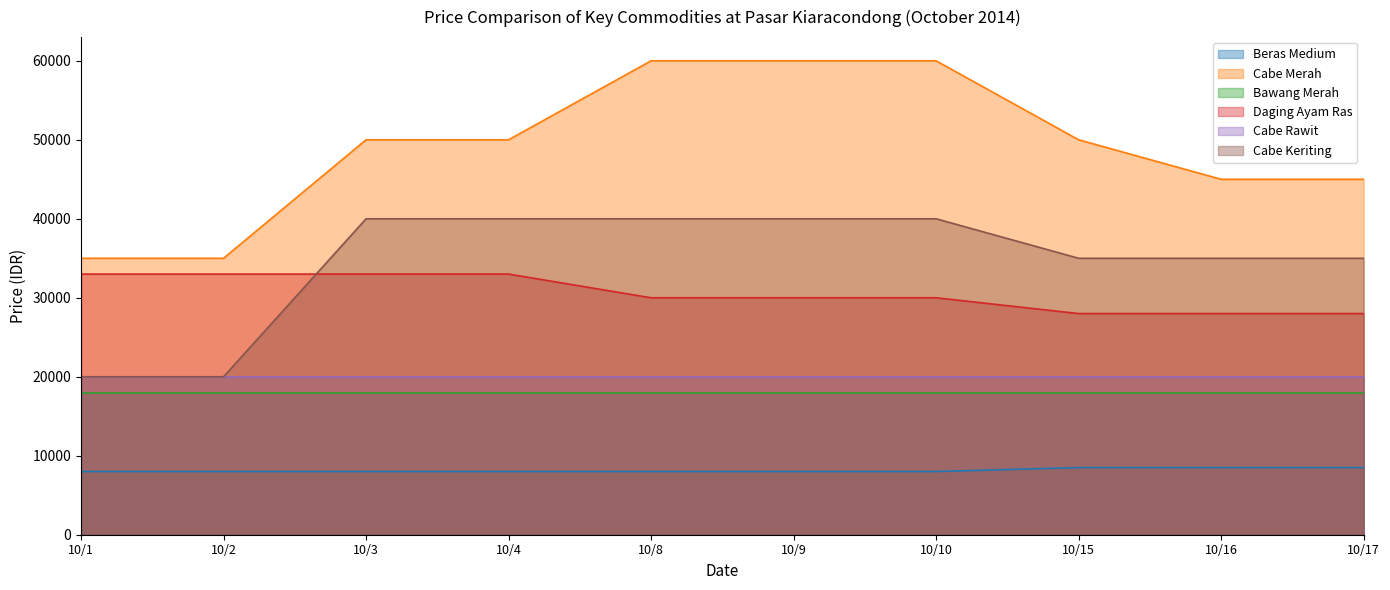

At which category is the sum across all series the highest?

10/8